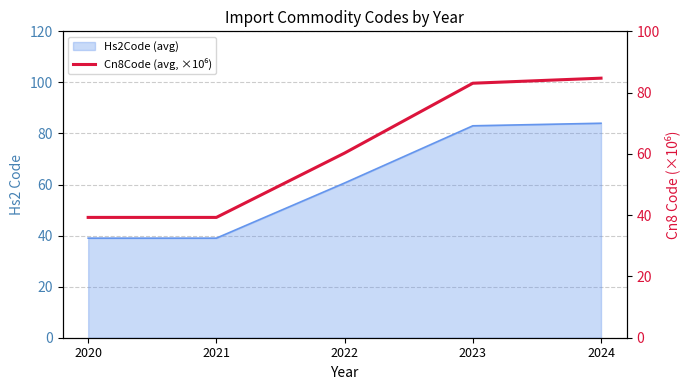

What is the minimum value shown in the chart?

39.3